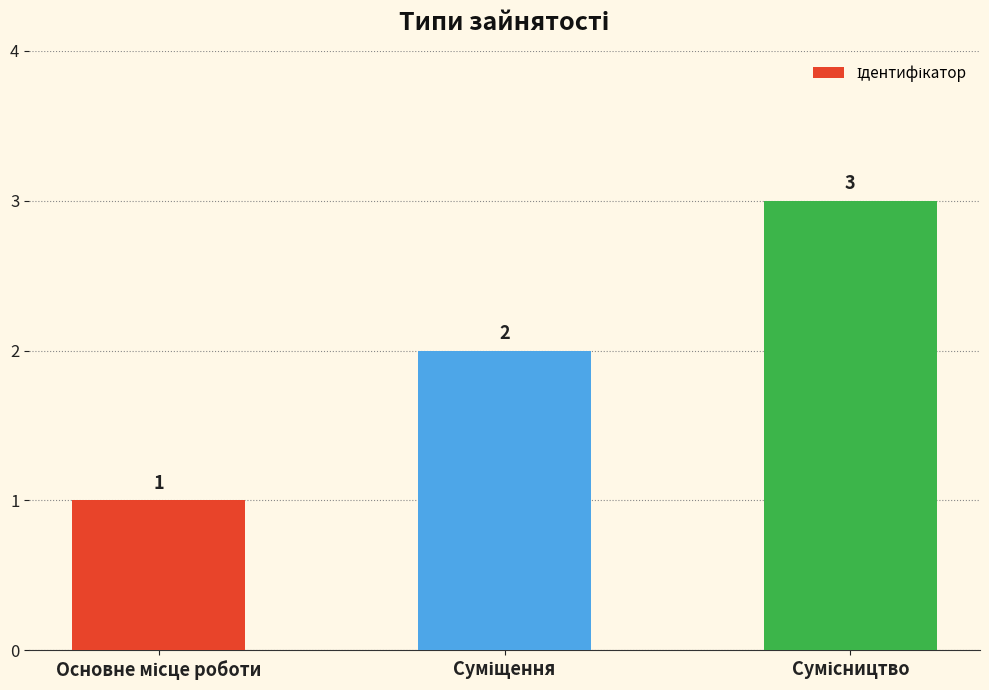

What is the value of the 1st bar from the left?

1